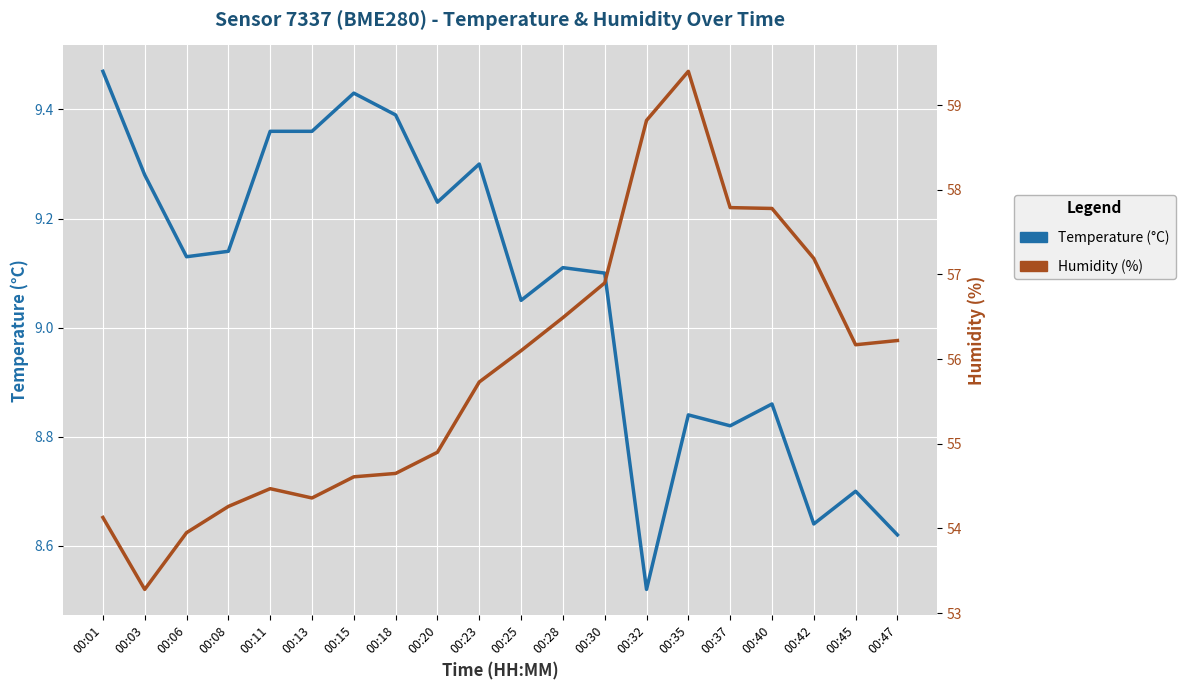

What are all the series names shown in the legend?

Temperature (°C), Humidity (%)